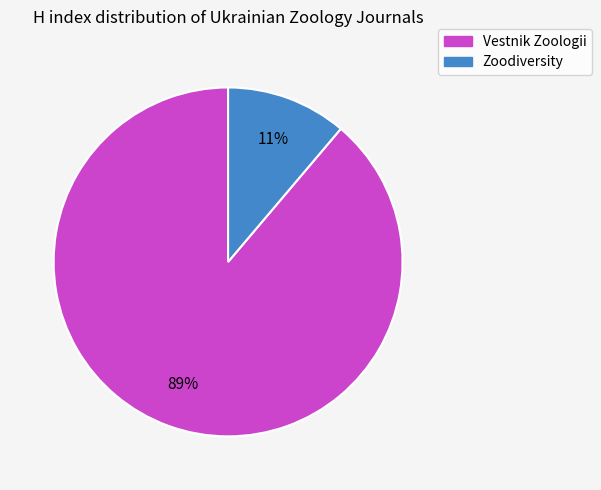

What is the smallest slice in the pie chart?

Zoodiversity